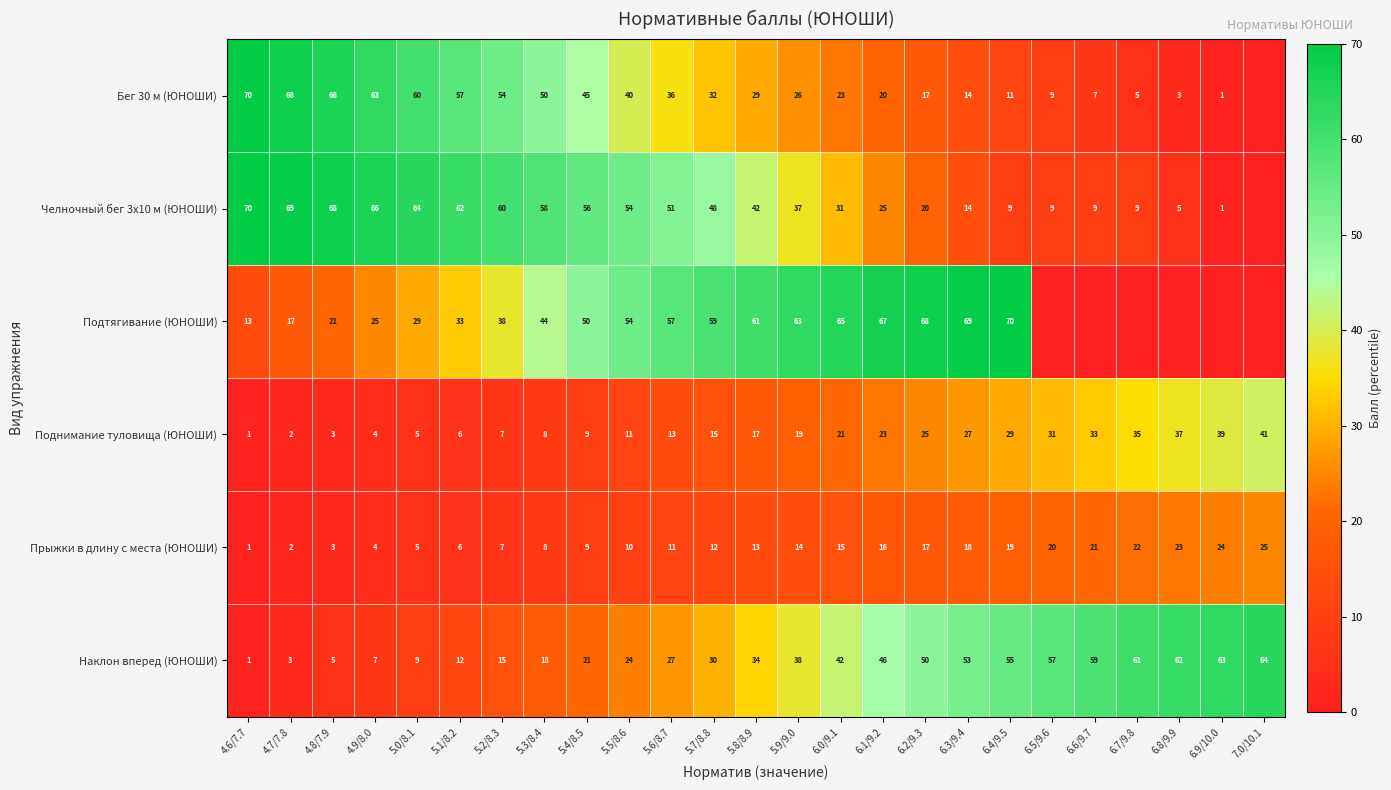

Read the Наклон вперед (ЮНОШИ) value at 6.2/9.3.

50